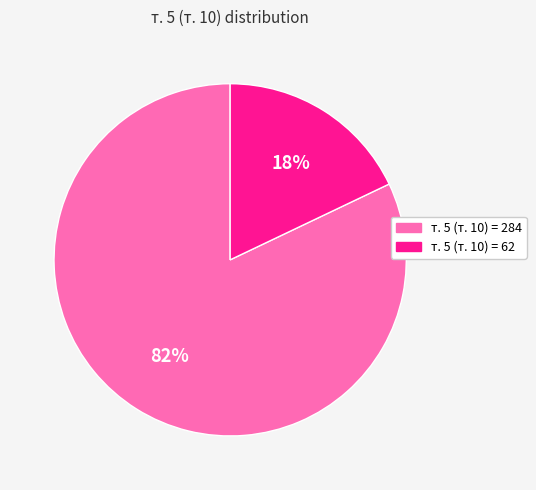

To the nearest percent, what is the difference between the largest and smallest slice percentages?

64%